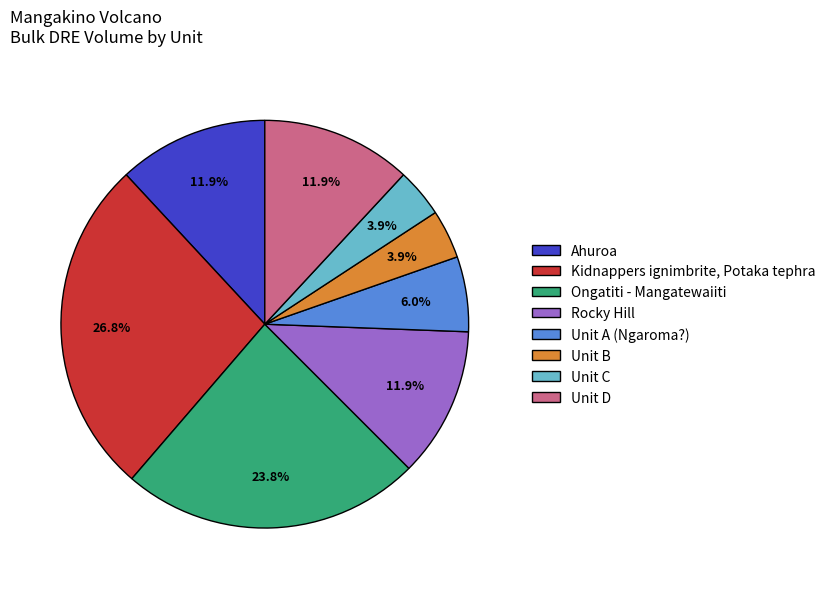

What percentage do Unit A (Ngaroma?) and Ahuroa together represent?

17.9%